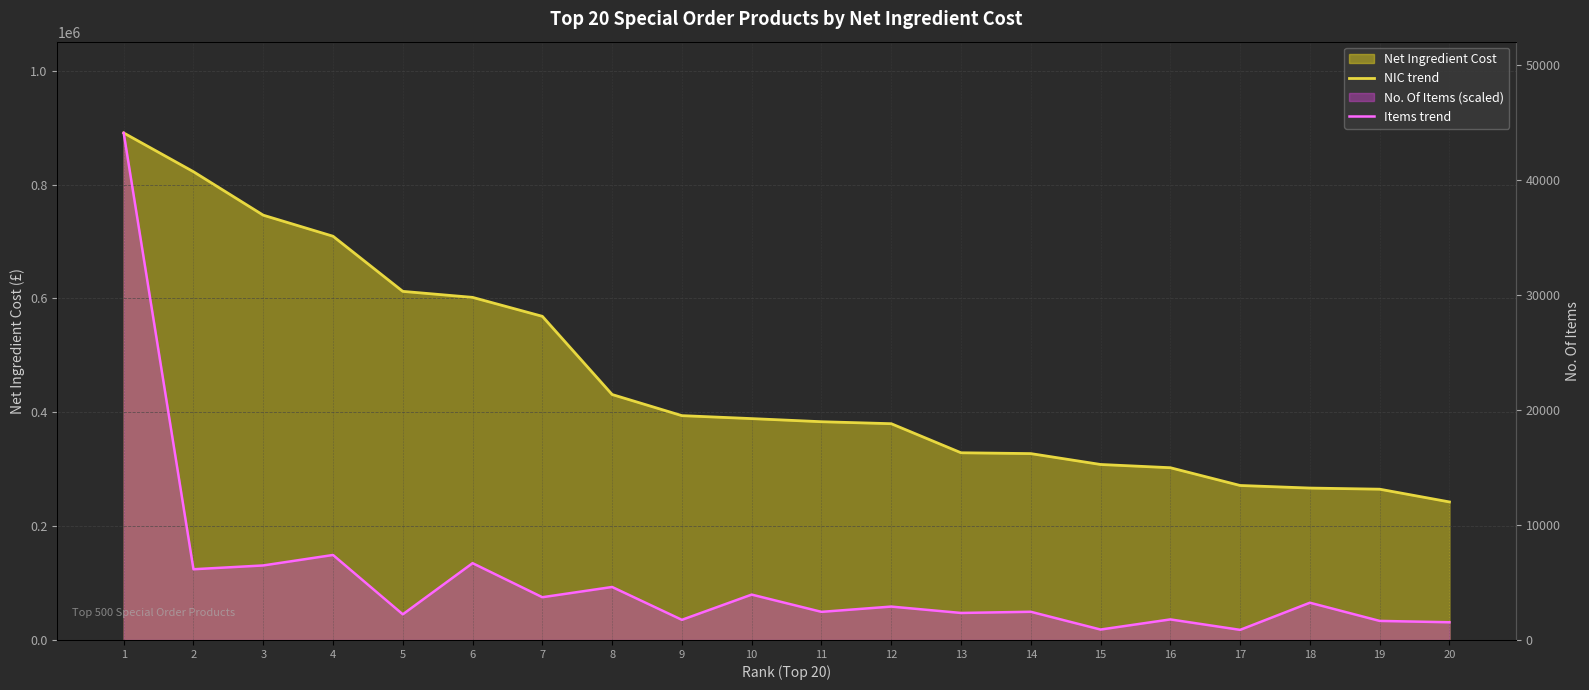

What is the sum of the NIC trend values at 11 and 20?

626012.2